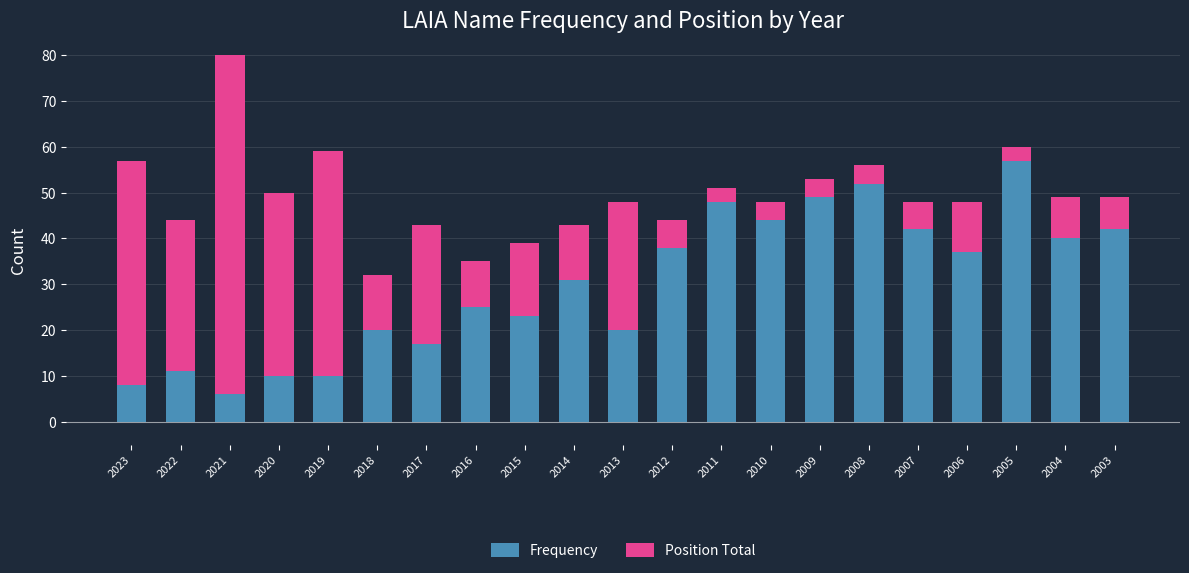

Where does the Position Total series first go above 11?

2023